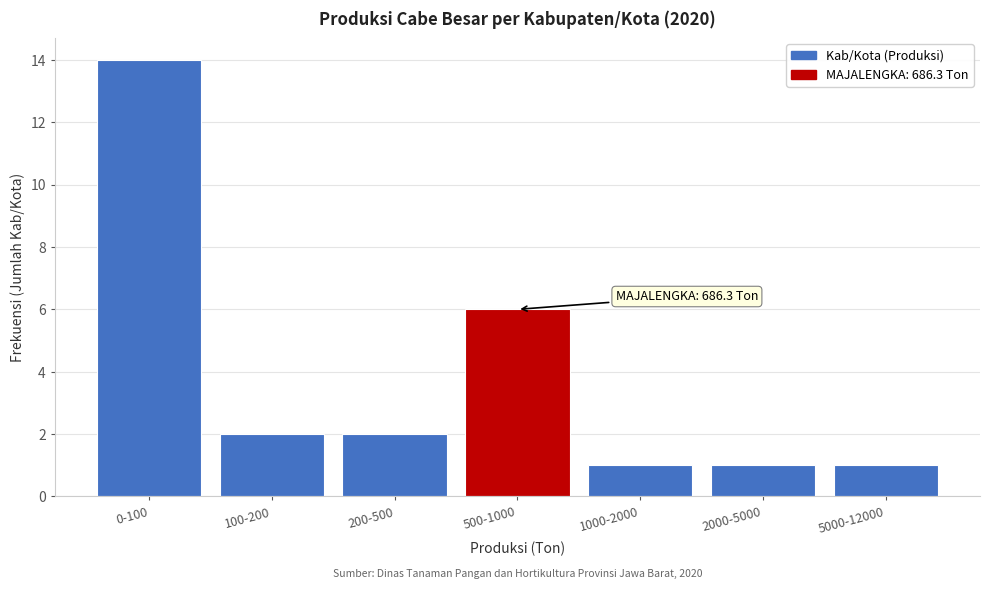

Reading left to right, what are all the values shown in this chart?

0-100=14	100-200=2	200-500=2	500-1000=6	1000-2000=1	2000-5000=1	5000-12000=1